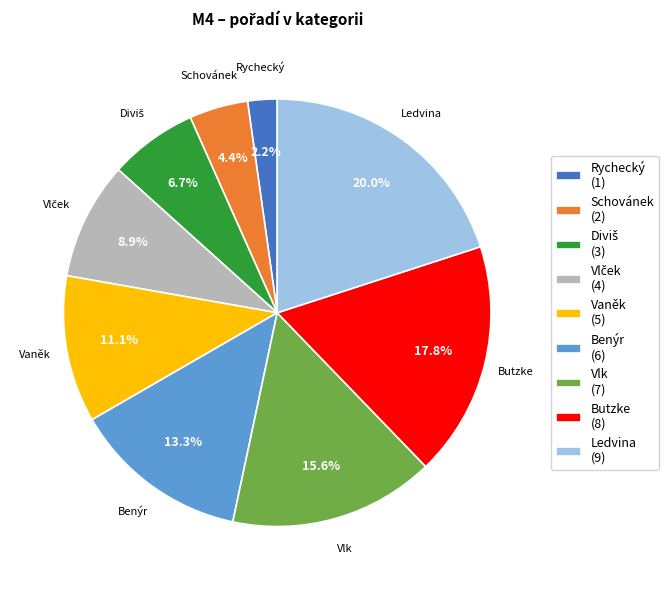

How many segments does this pie chart have?

9